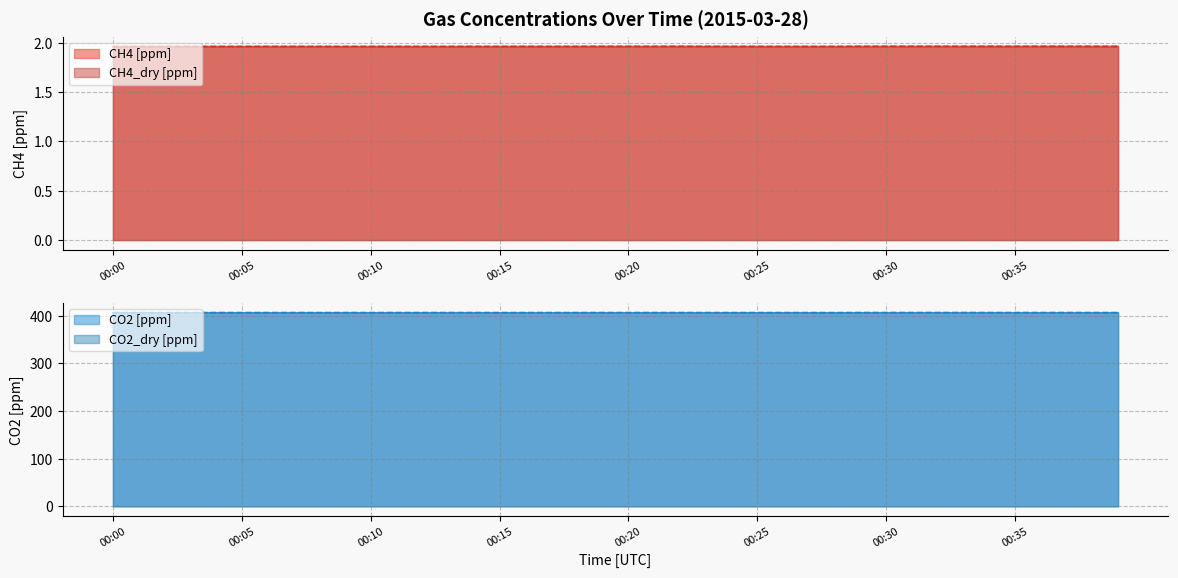

What is the sum of the CO2_dry [ppm] values at 00:12 and 00:29?

813.4